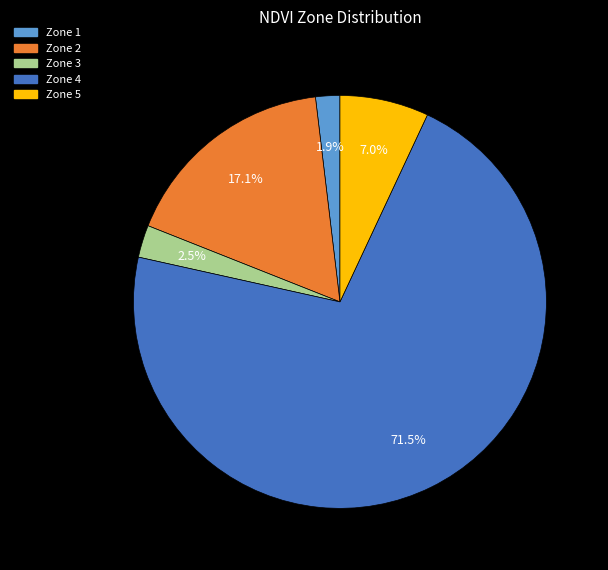

What is the largest slice in the pie chart?

Zone 4